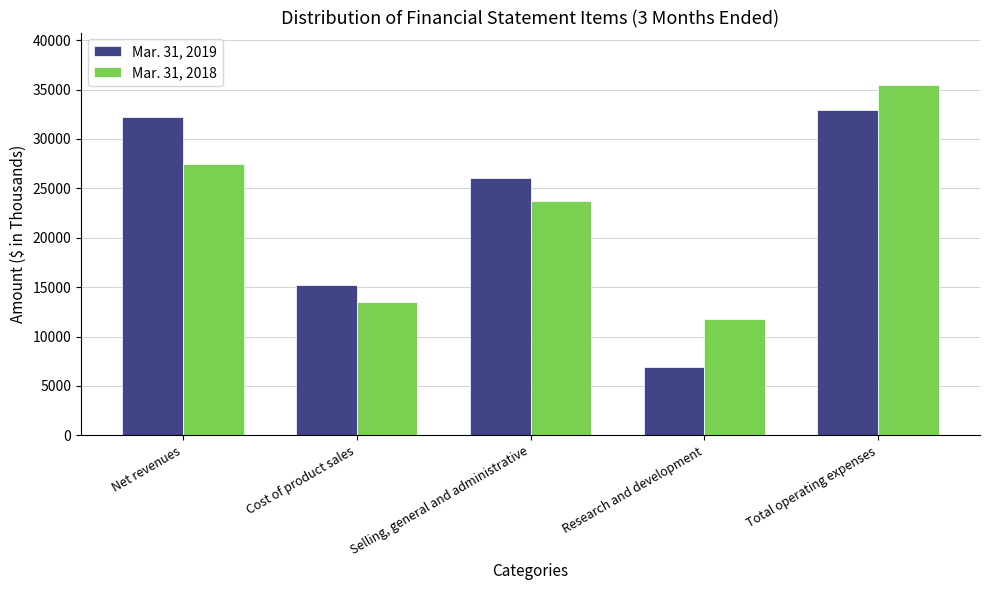

Reading right to left, extract all data points from this chart.

Mar. 31, 2019: 32969	6934	26035	15219	32200
Mar. 31, 2018: 35455	11766	23689	13505	27484